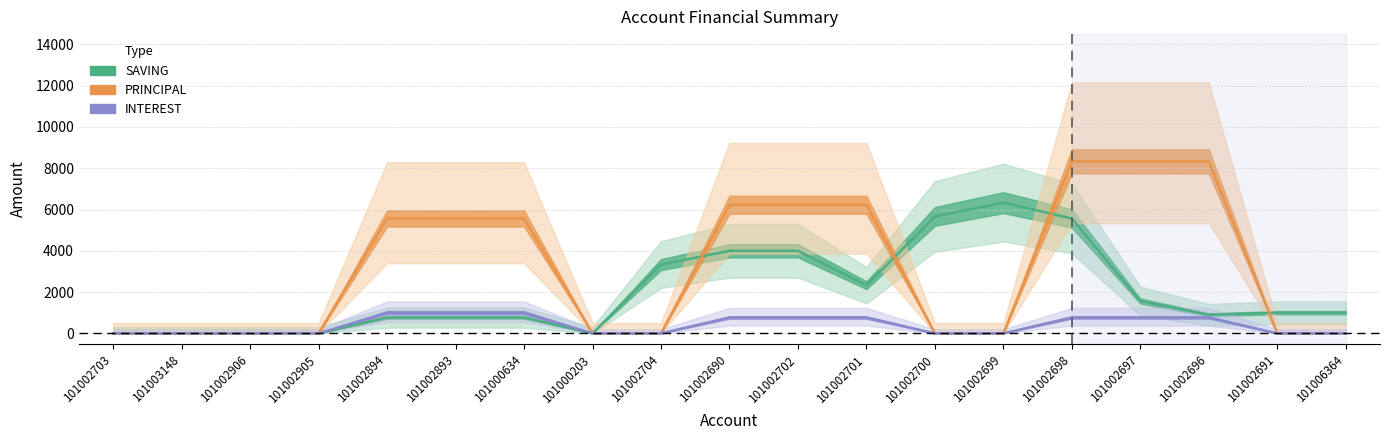

Rank the categories by INTEREST value from highest to lowest.

101002894, 101002893, 101000634, 101002690, 101002702, 101002701, 101002698, 101002697, 101002696, 101002703, 101003148, 101002906, 101002905, 101000203, 101002704, 101002700, 101002699, 101002691, 101006364